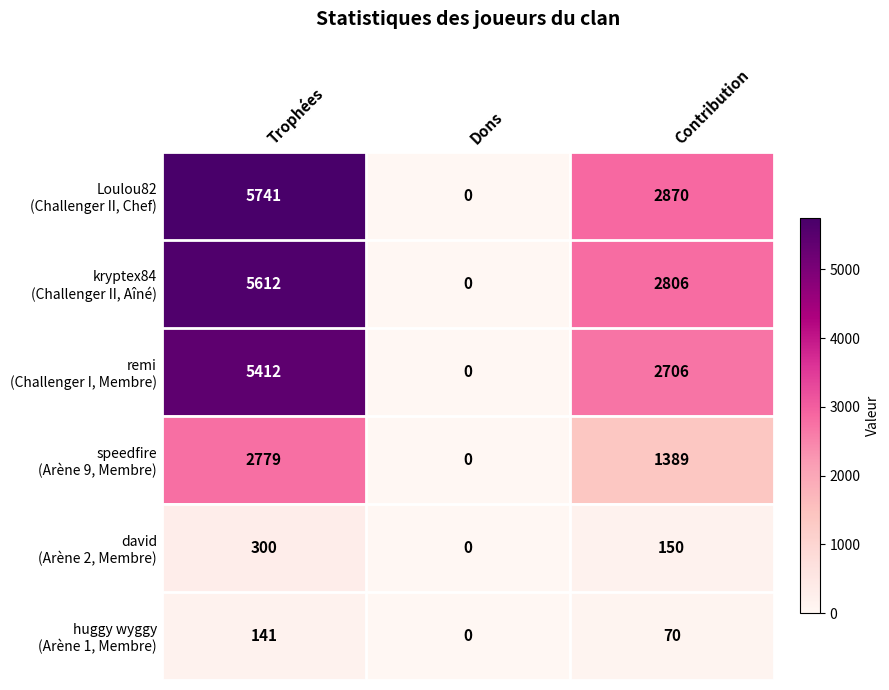

What is the total value across all series at Contribution?

9991